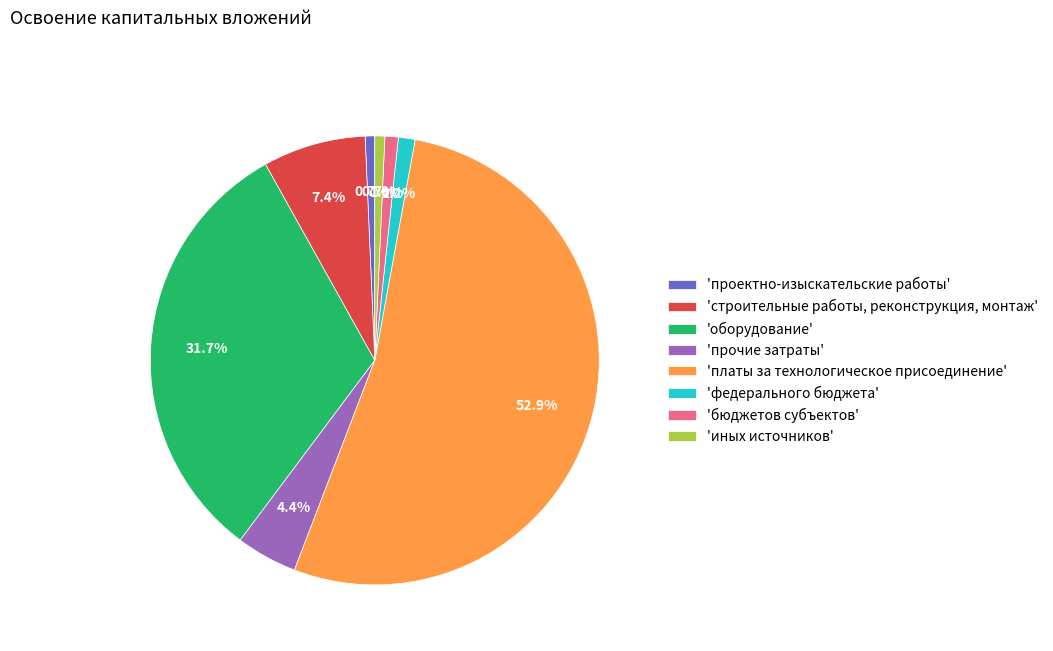

Which has a higher value, 'иных источников' or 'оборудование'?

'оборудование'